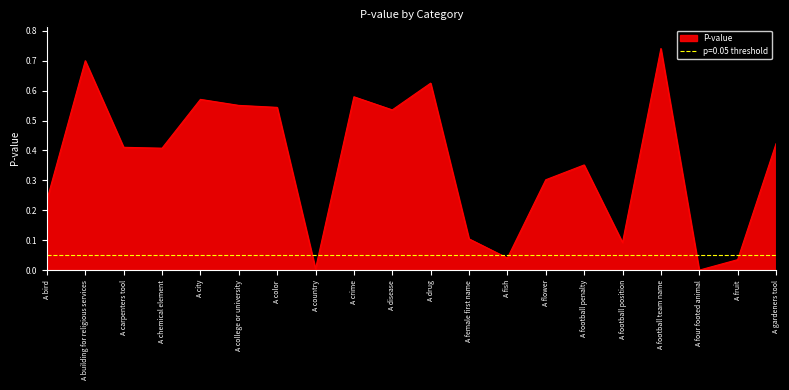

What is the change in value from A bird to A crime?

+0.3